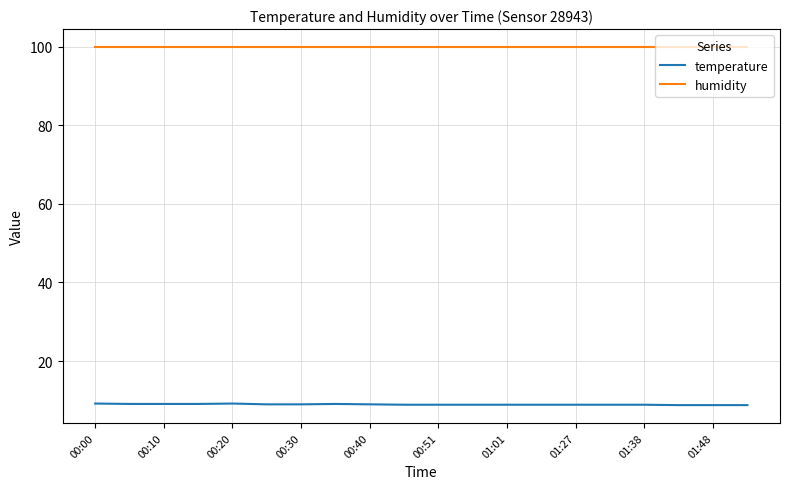

True or false: humidity and temperature cross at least once.

False